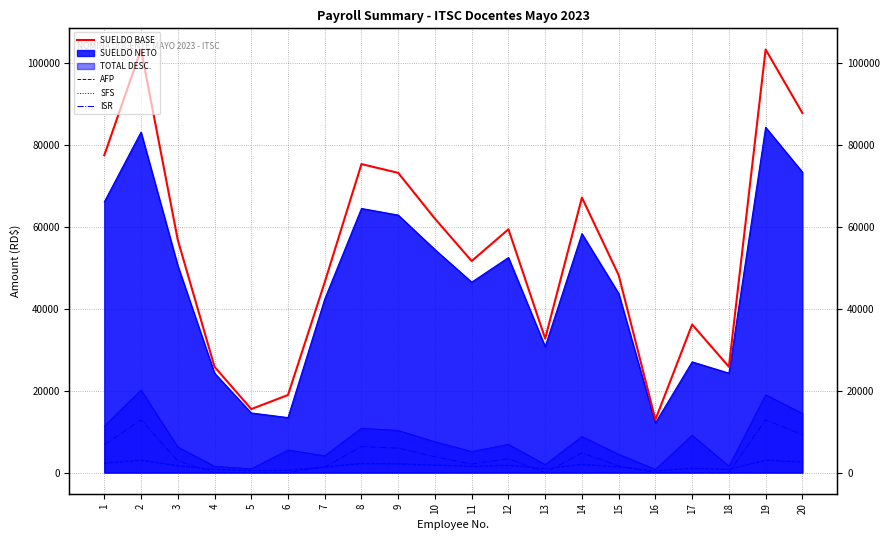

What is the average value of the ISR series?

3698.1